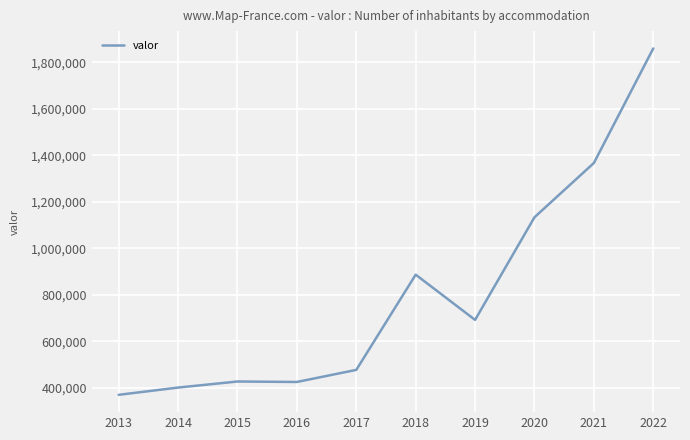

What is the minimum value shown in the chart?

369706